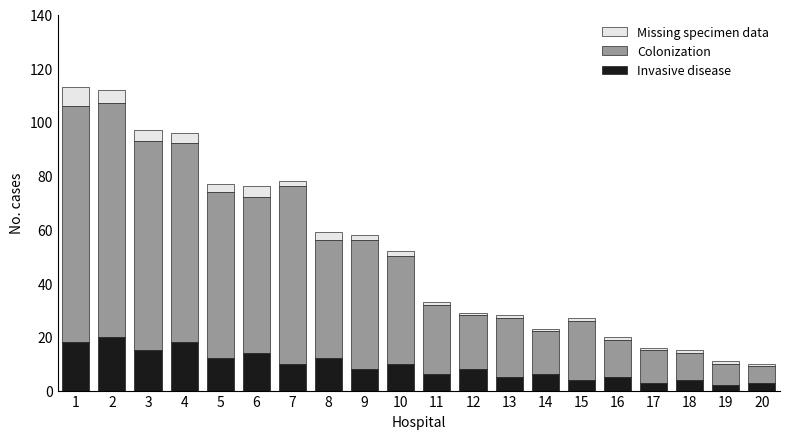

Does the chart contain any negative values?

No